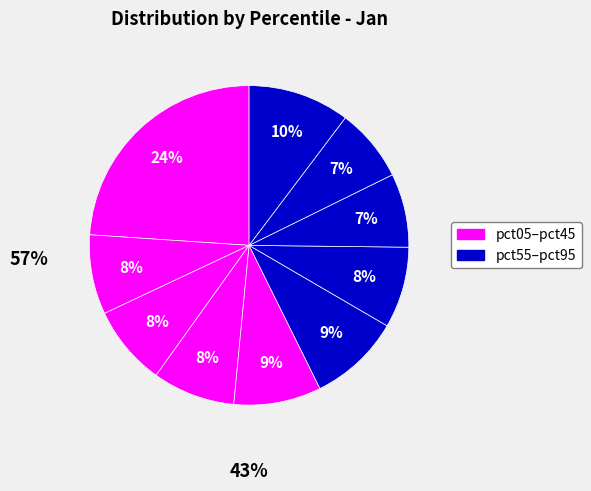

Count the number of slices in the pie.

10